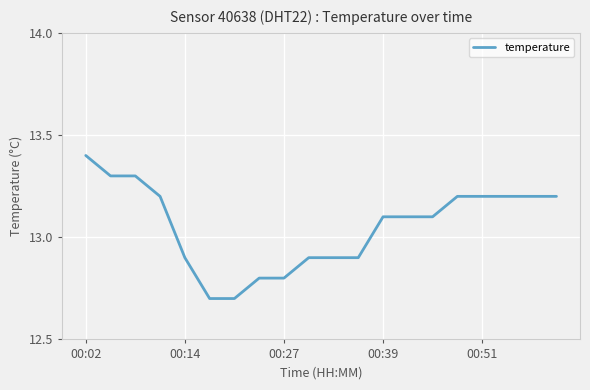

Does the chart display data point markers on the line(s)?

No